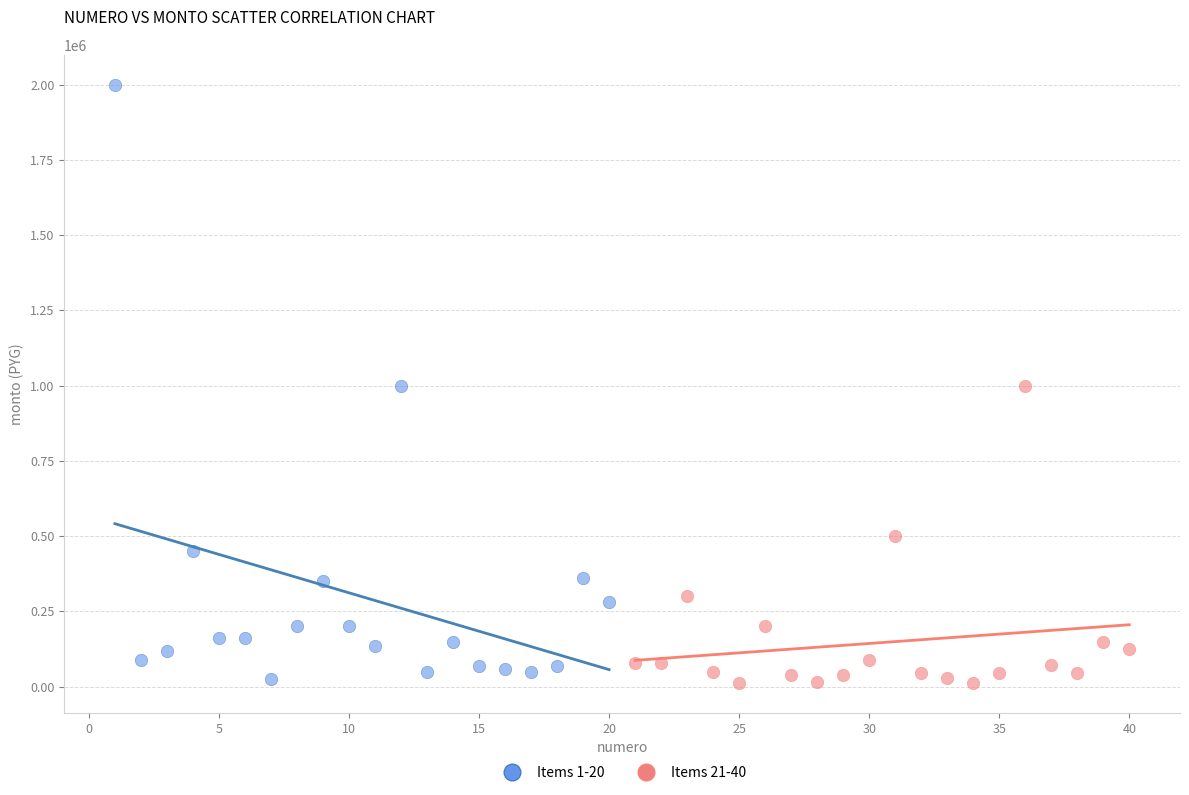

What are all the series names shown in the legend?

Items 1-20, Items 21-40